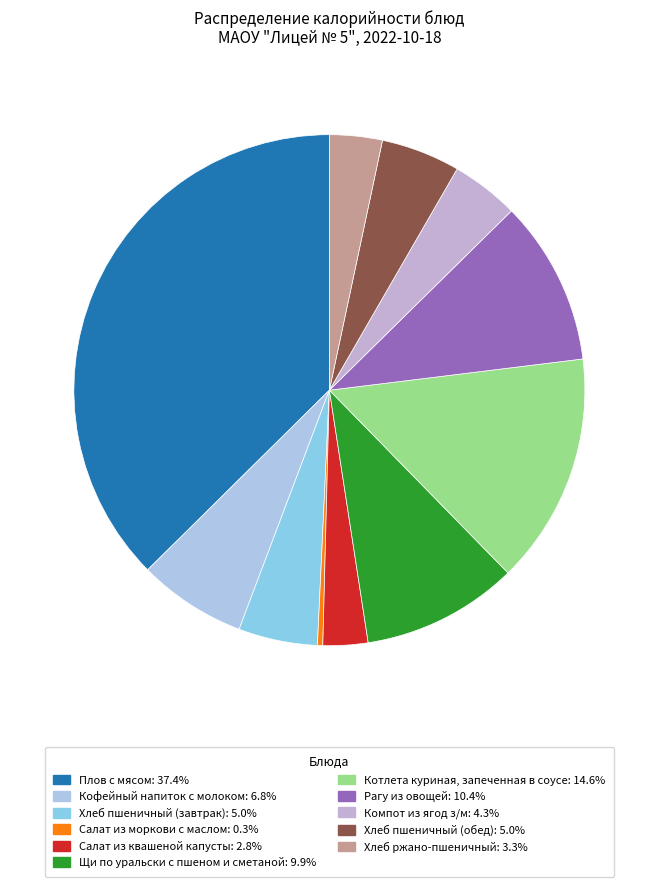

How many slices are in this pie chart?

11